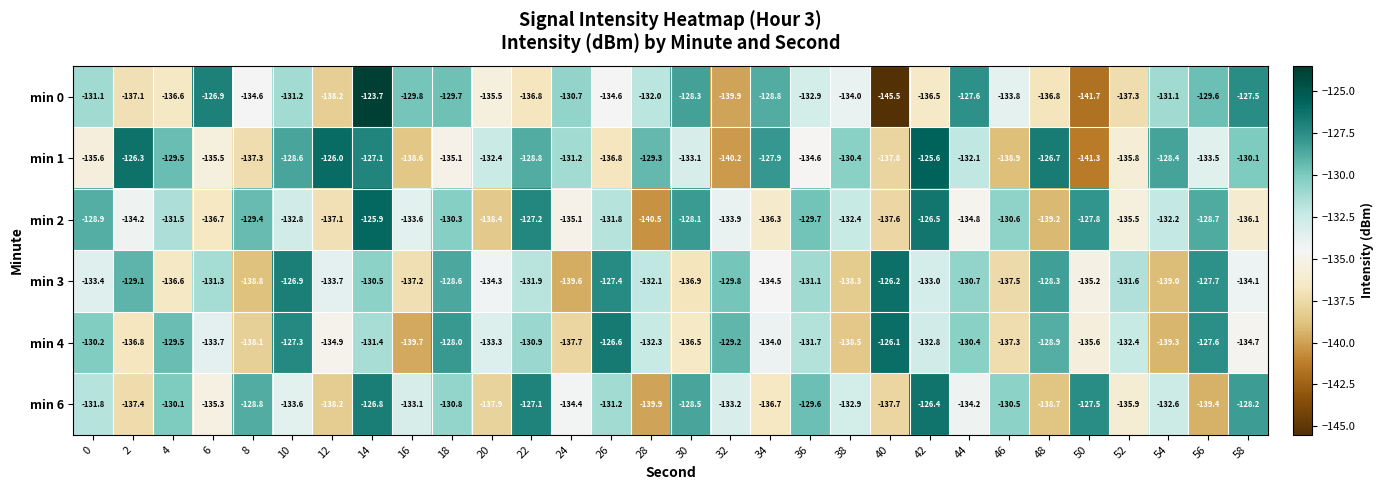

Is it true that min 2 equals -133.9 at 32?

True